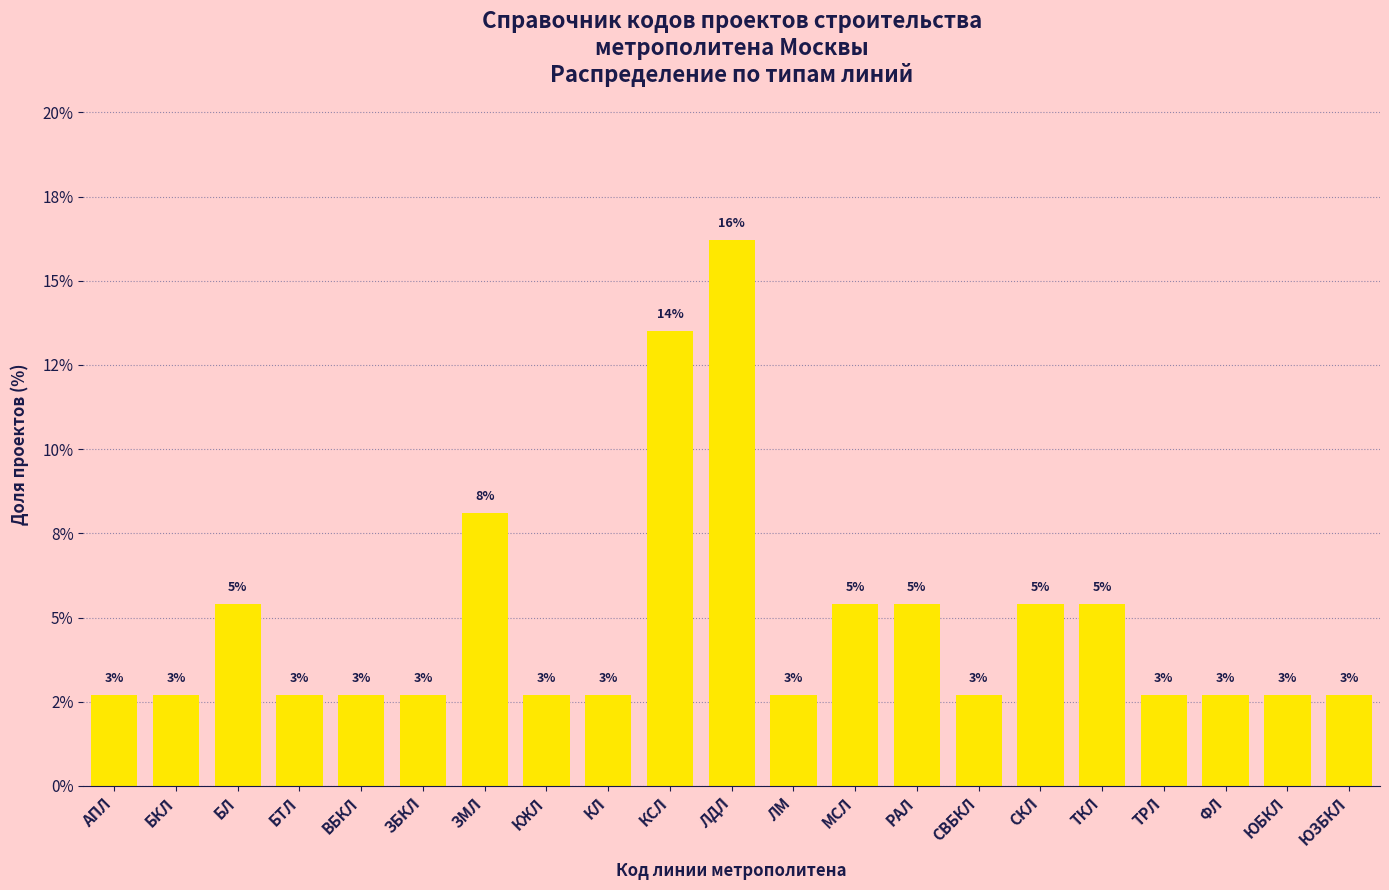

Are the bars horizontal?

No